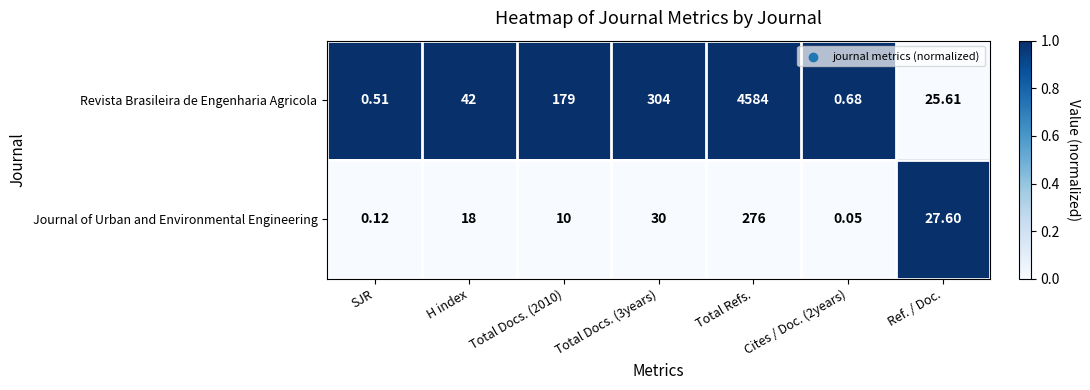

At which category is the sum across all series the highest?

Total Refs.